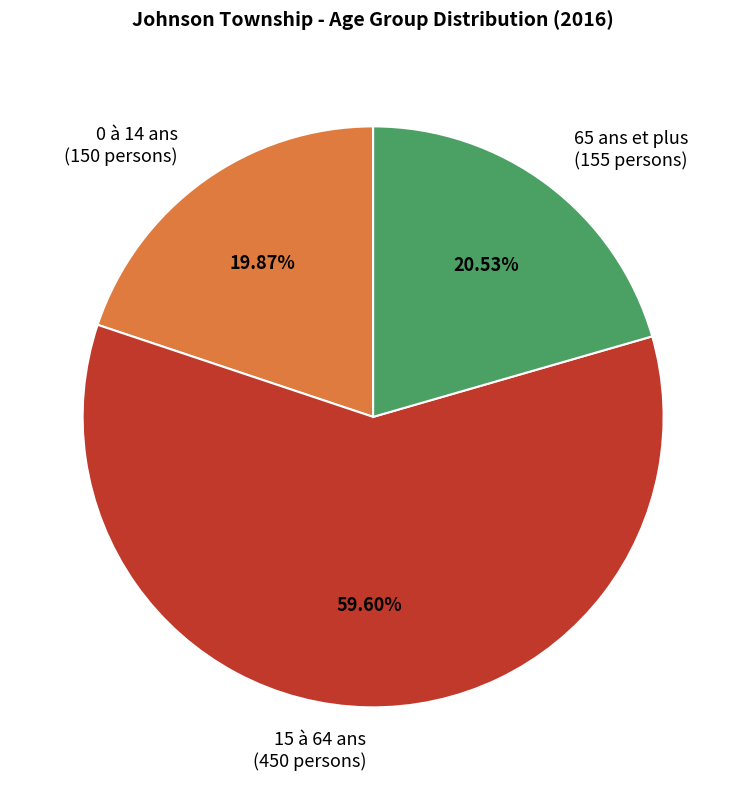

Count the number of slices in the pie.

3